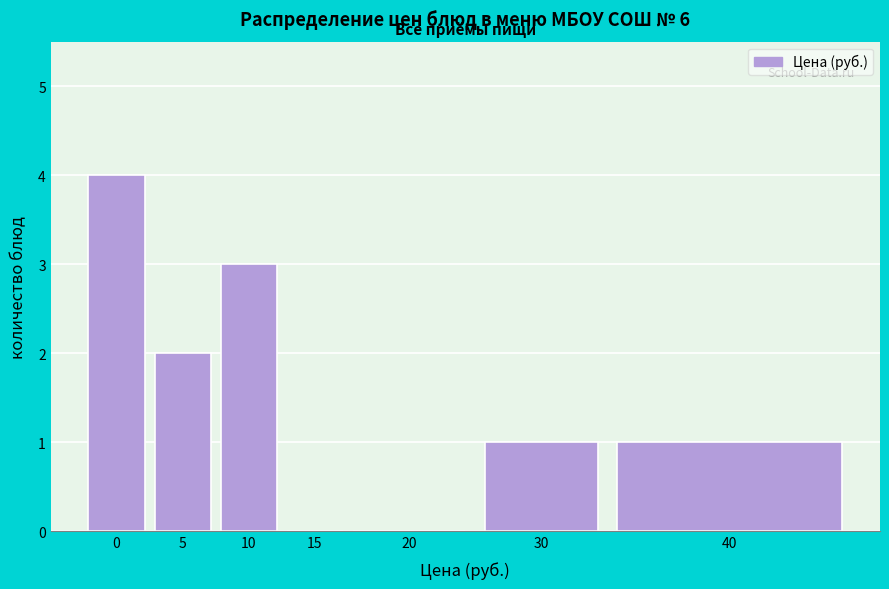

Reading left to right, what are all the values shown in this chart?

0=4	5=2	10=3	15=0	20=0	30=1	40=1